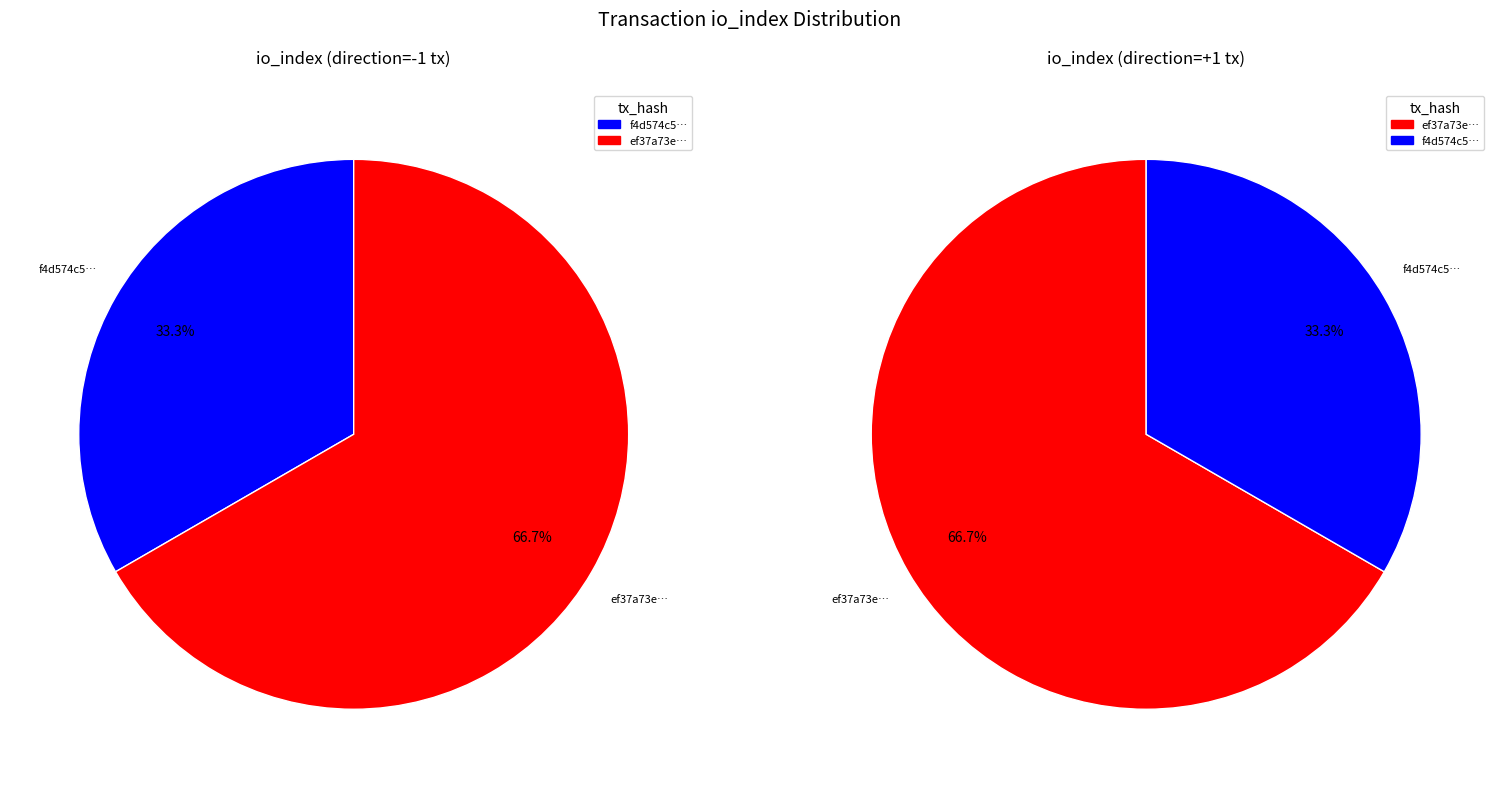

Is there a majority slice in this chart?

Yes